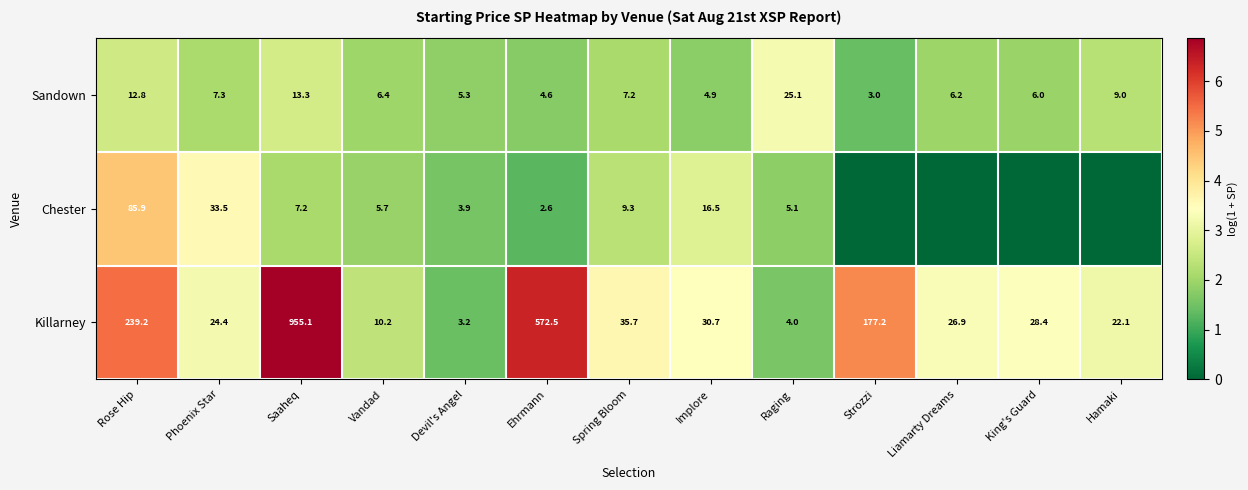

What is the total value across all series at Vandad?

22.3